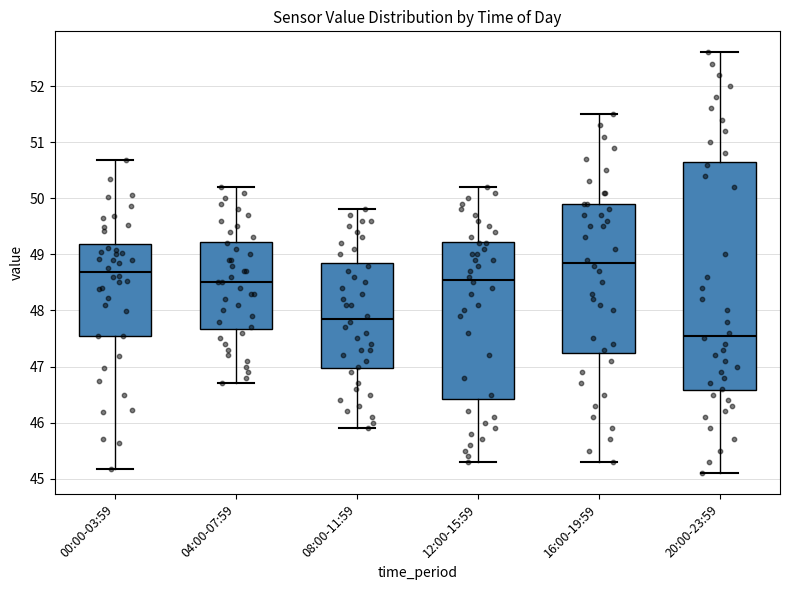

Where does the upper whisker of the box for 16:00-19:59 end on the y-axis? The values are not printed on the chart, so give them approximately, as read against the axis.

51.5